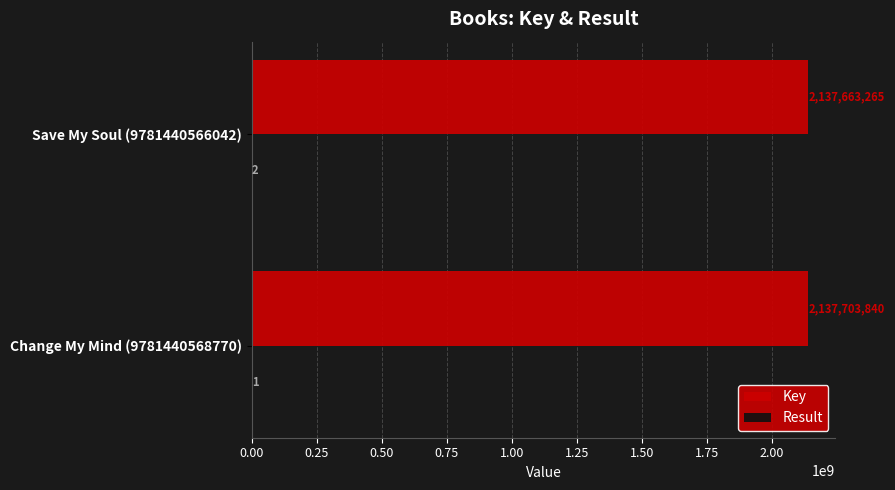

What is the highest value of the Key series?

2137703840